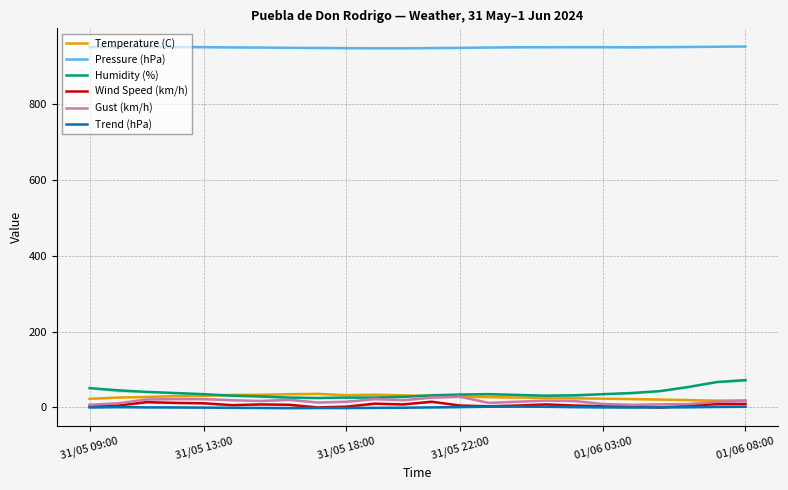

At which category does Trend (hPa) reach its first local valley?

7